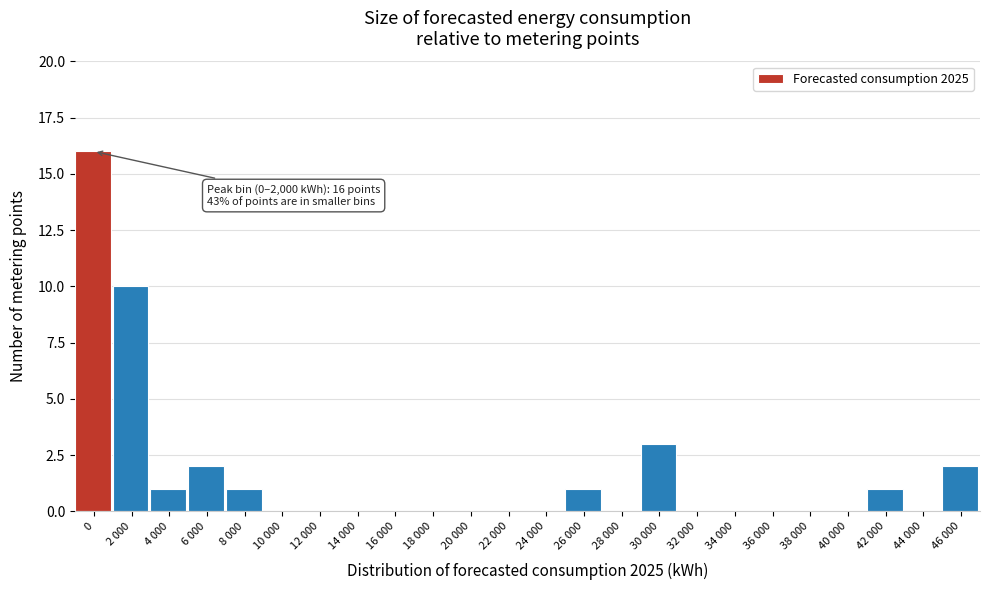

Reading right to left, what are all the values shown in this chart?

46 000=2	44 000=0	42 000=1	40 000=0	38 000=0	36 000=0	34 000=0	32 000=0	30 000=3	28 000=0	26 000=1	24 000=0	22 000=0	20 000=0	18 000=0	16 000=0	14 000=0	12 000=0	10 000=0	8 000=1	6 000=2	4 000=1	2 000=10	0=16